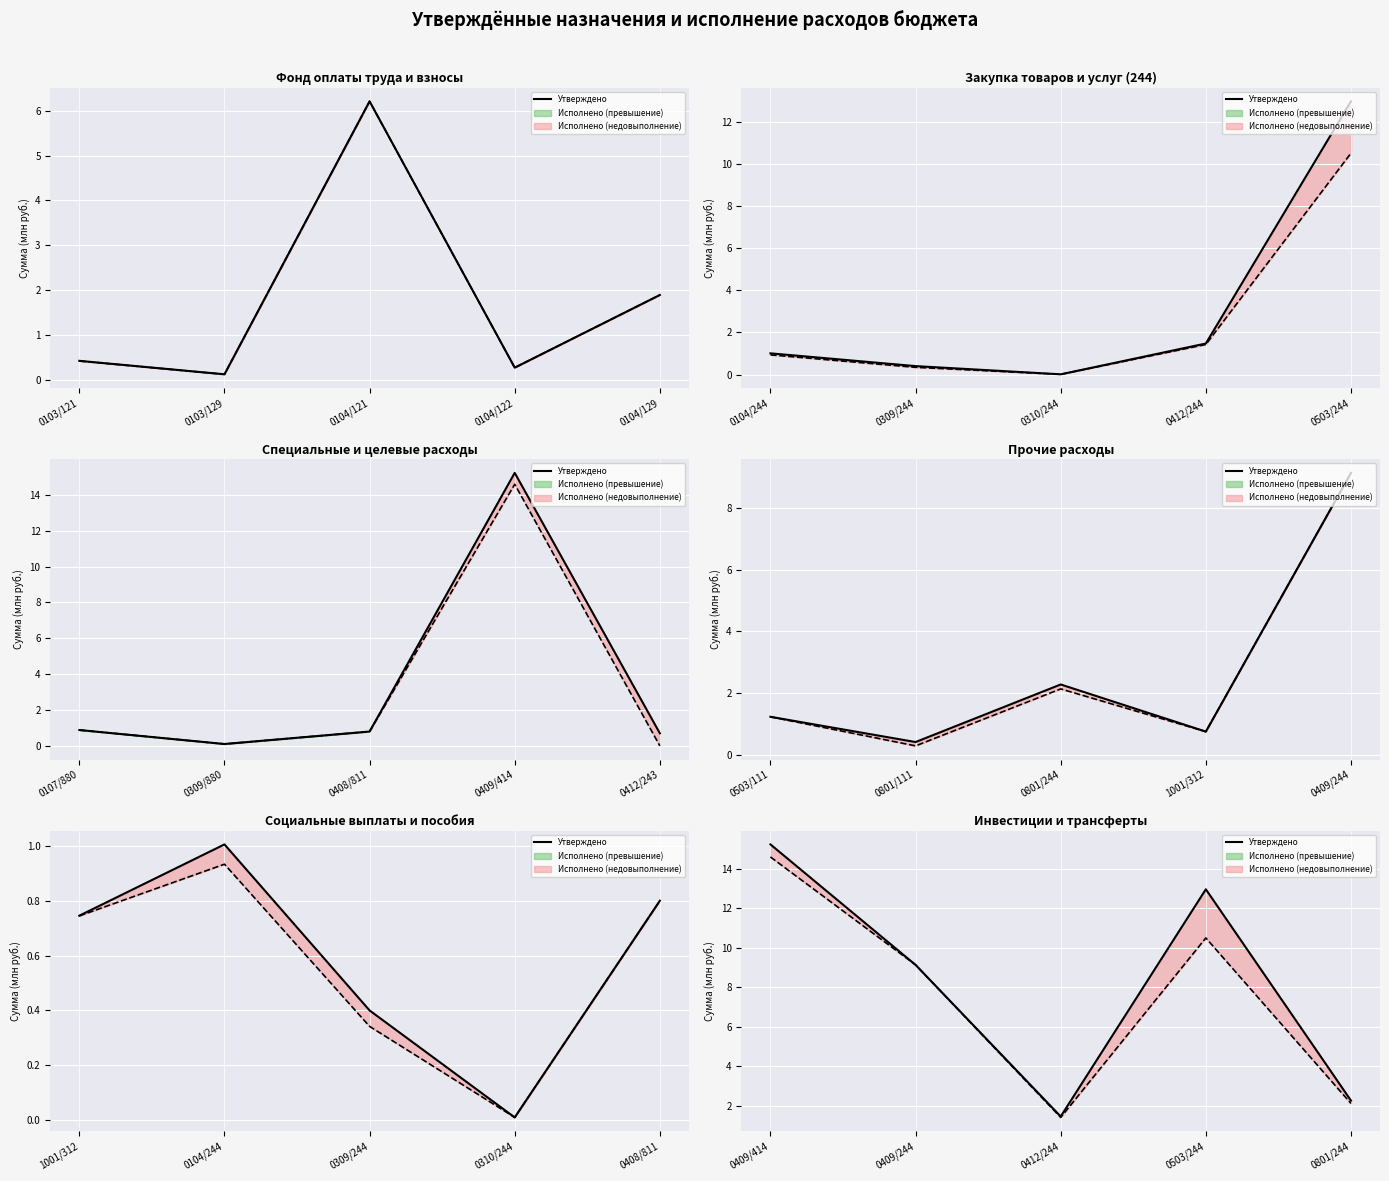

Is this an area chart (filled region under the line)?

No